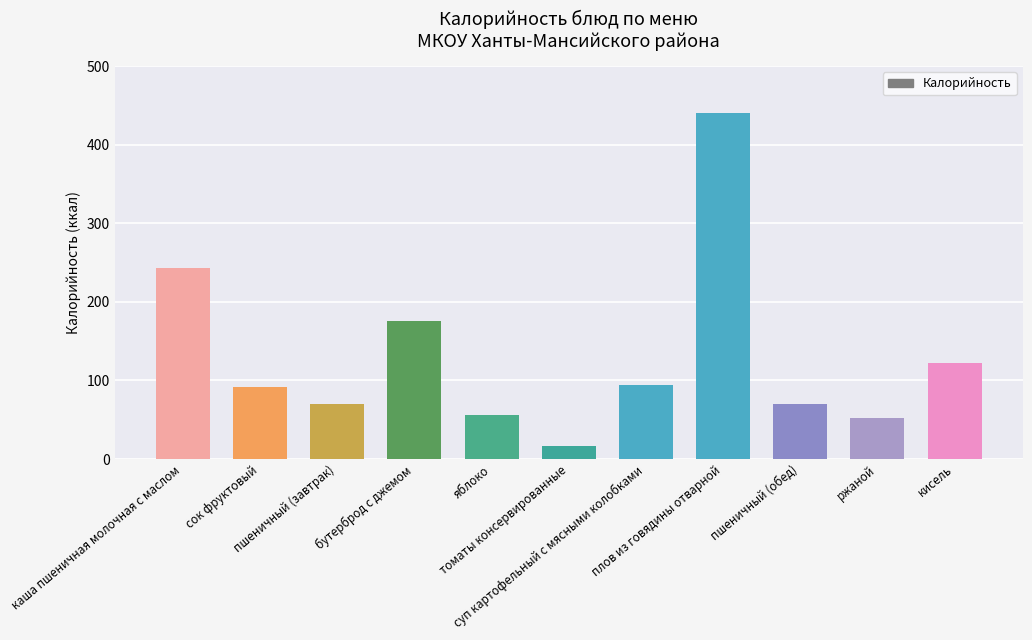

What is the value of the 2nd bar from the left?

92.0